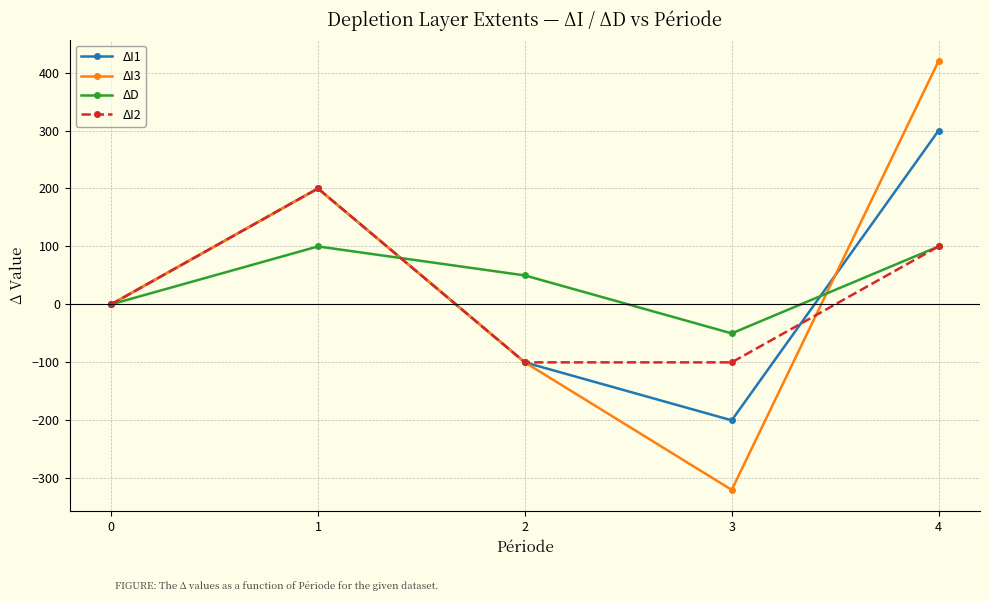

How many data points does each series have?

5